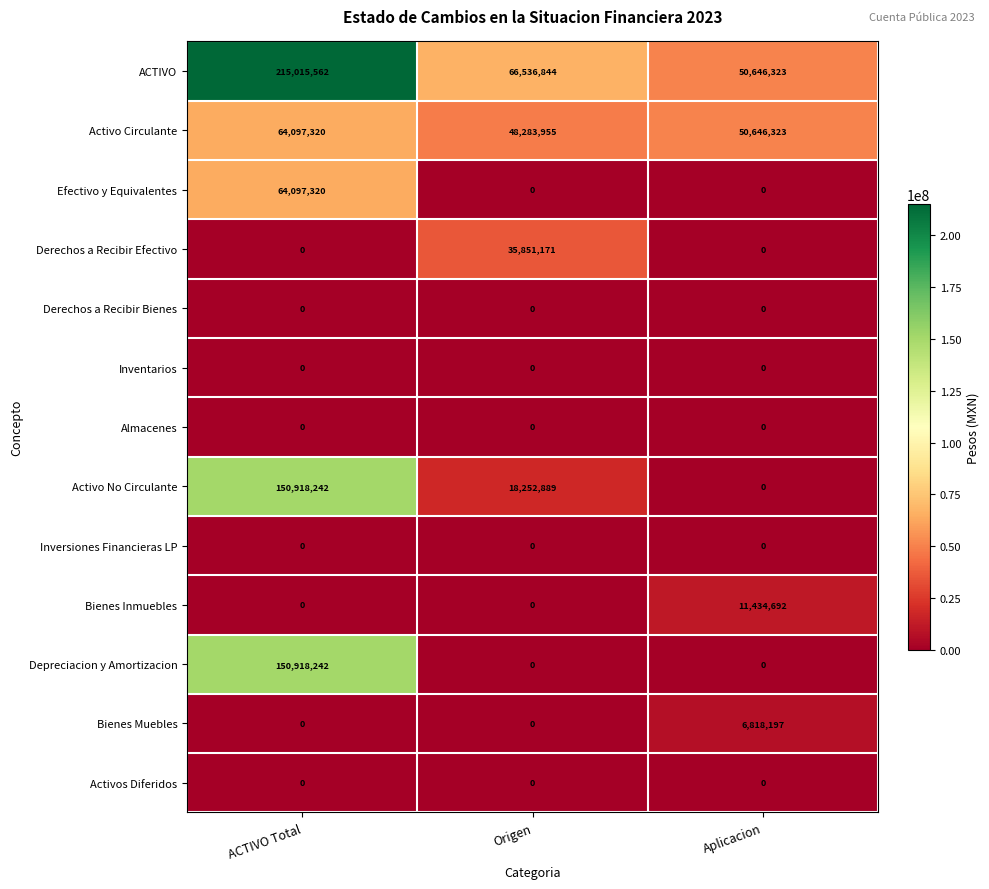

Which series has the largest total across all categories?

ACTIVO